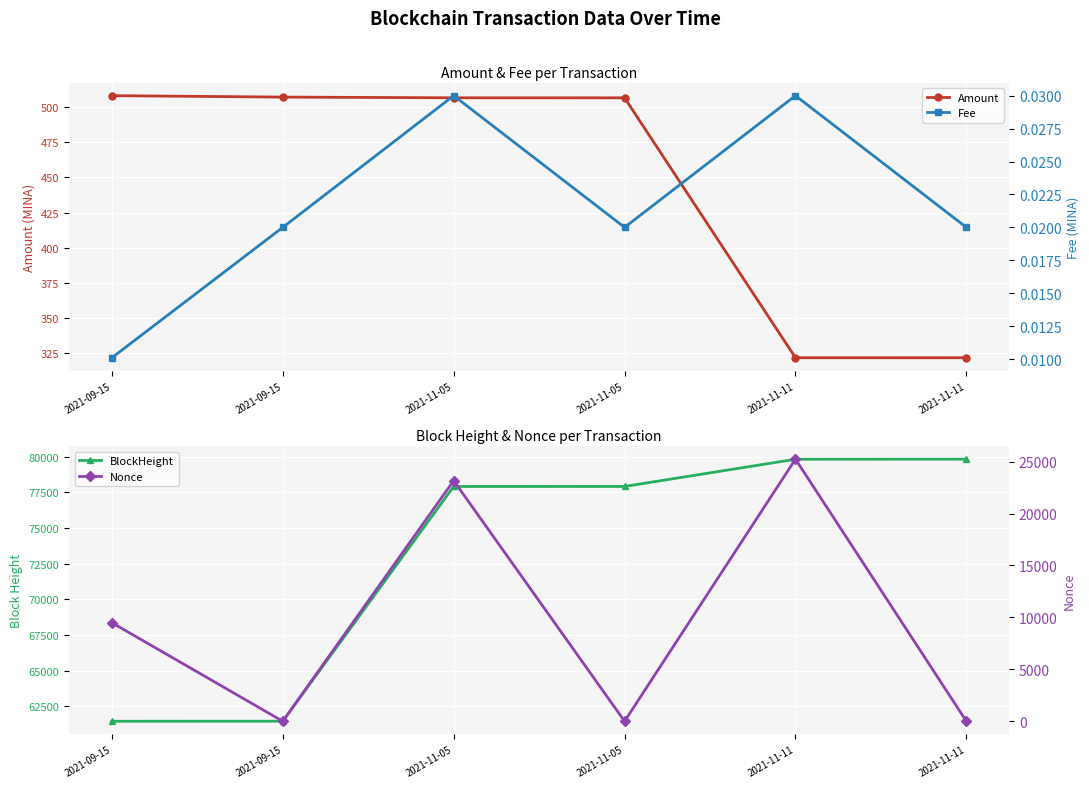

In Fee, how many points are higher than both neighbors (excluding endpoints)?

2